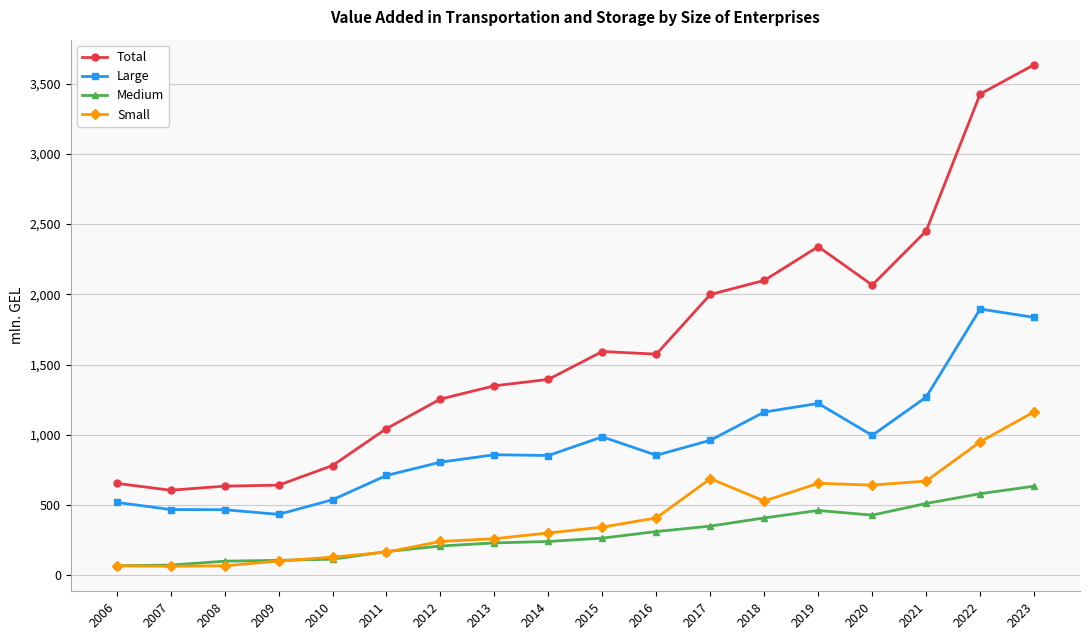

Rank the series by their maximum value, from lowest to highest.

Medium, Small, Large, Total